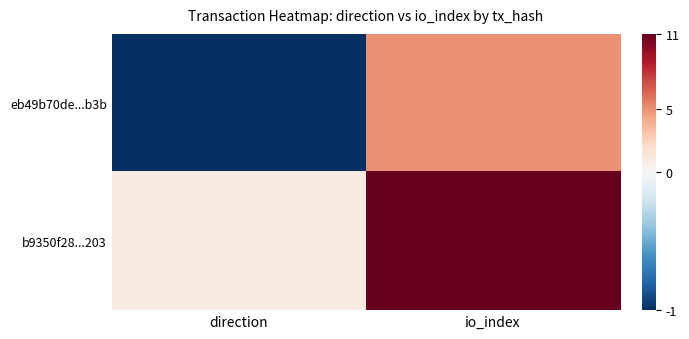

Reading left to right, list all the values displayed in this chart.

eb49b70de...b3b: direction=-1	io_index=5
b9350f28...203: direction=1	io_index=11